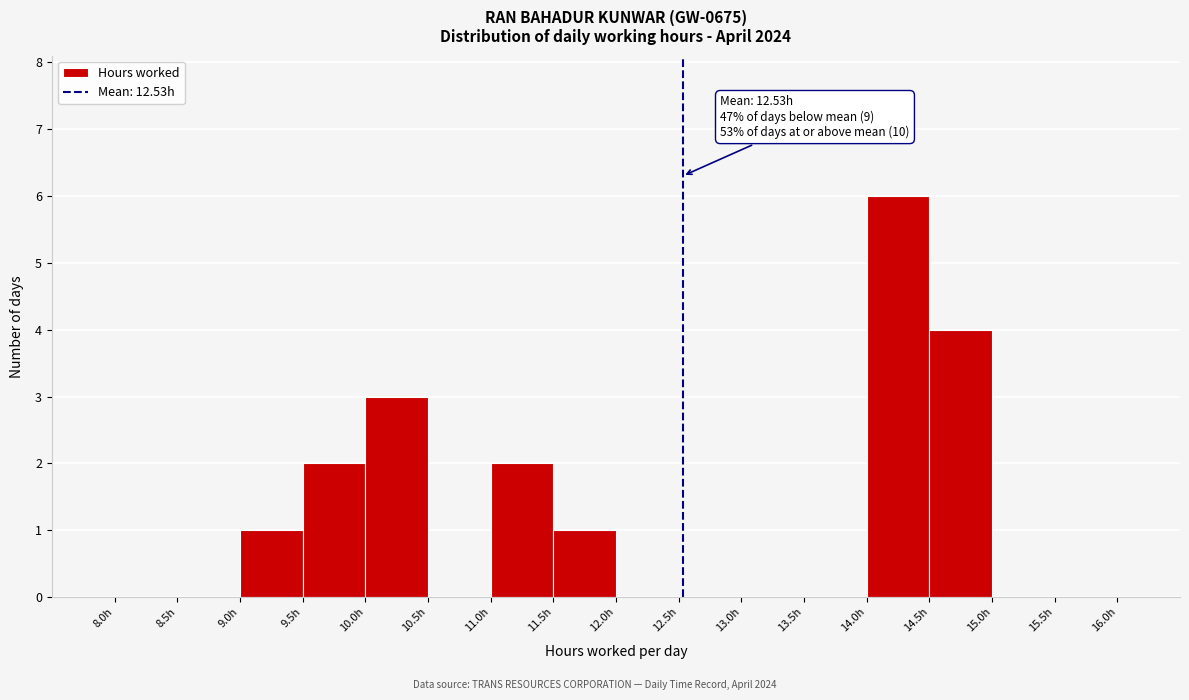

Which range on the x-axis has the tallest bar?

14.0 to 14.5